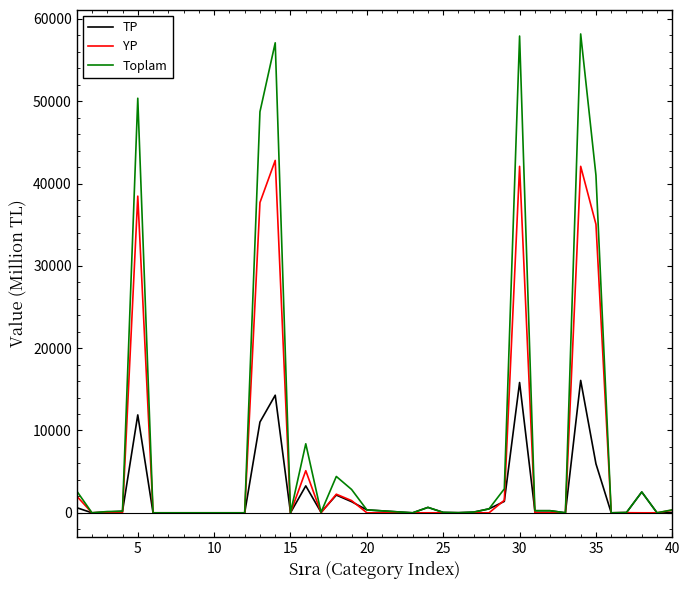

Which series has the widest spread of values?

Toplam